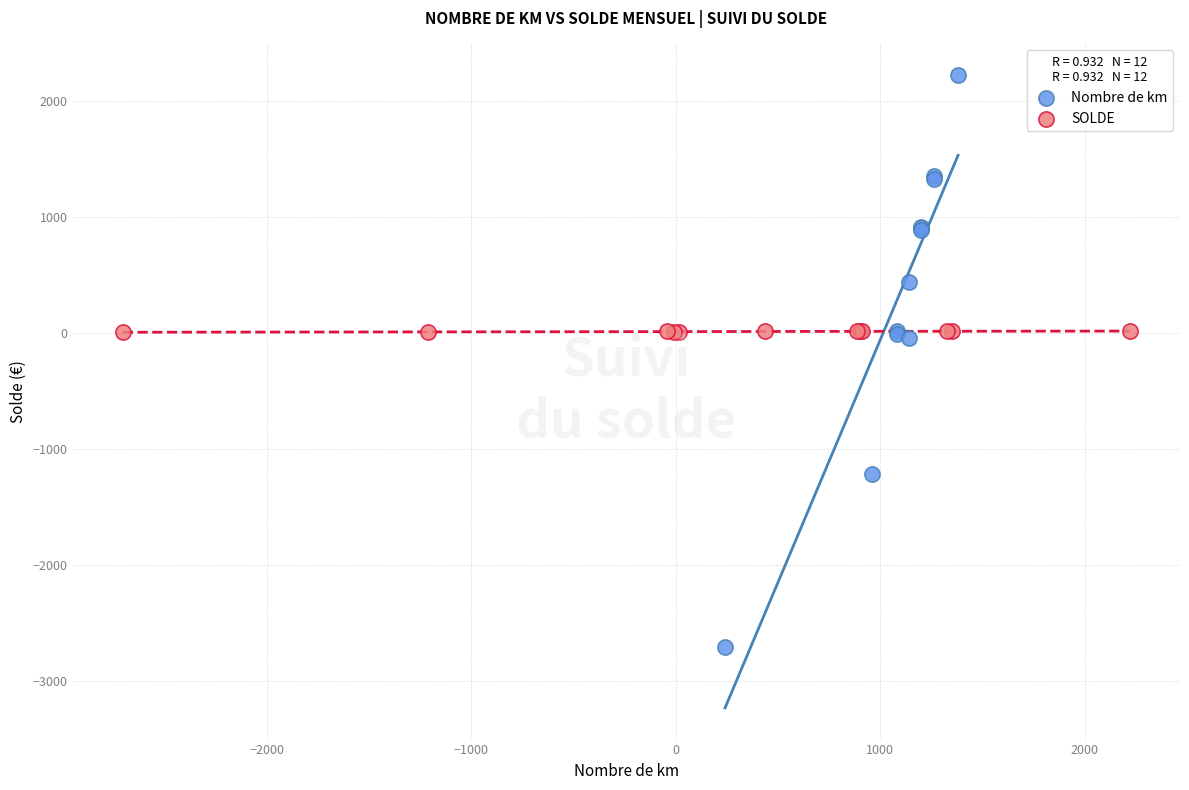

Which series reaches the maximum Y coordinate?

Nombre de km